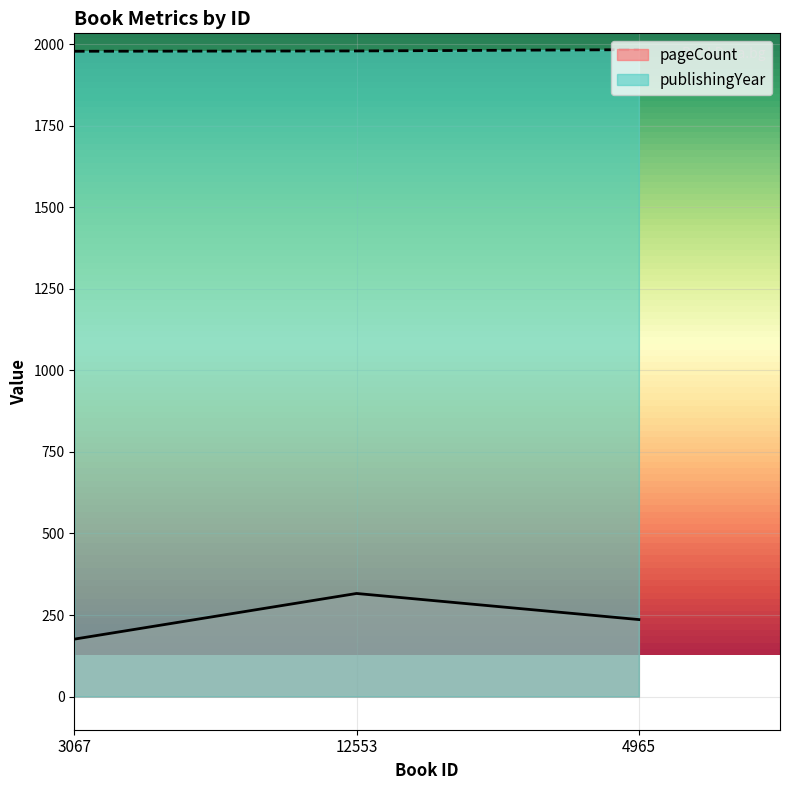

What is the approximate value of pageCount at 12553, to the nearest 50?

300